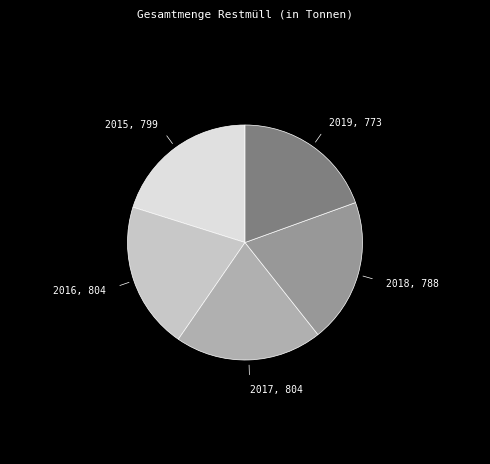

Is 2019 the majority of the pie?

No